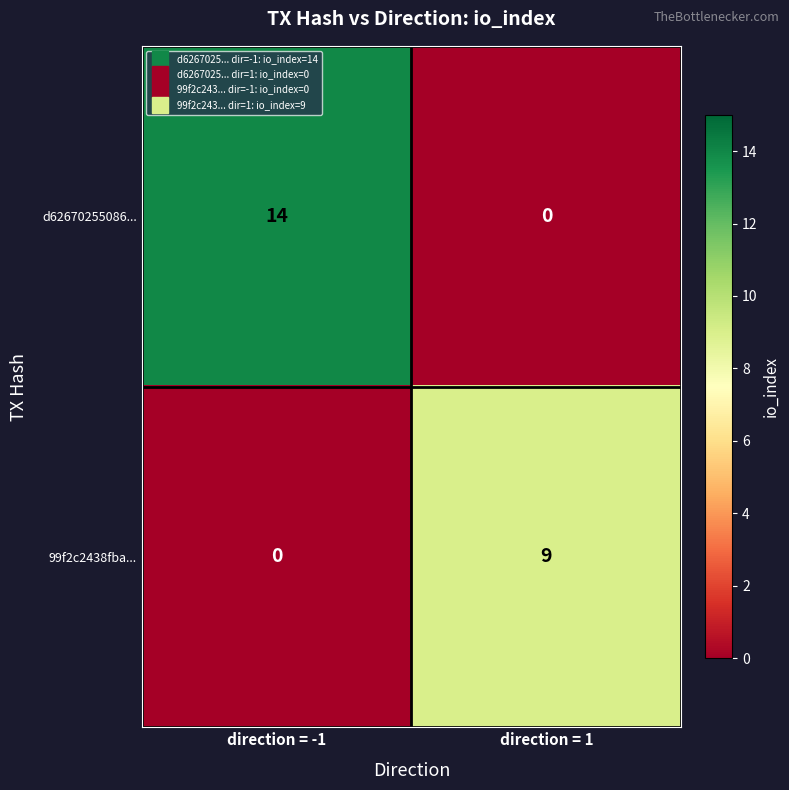

How many distinct data groups are displayed?

2